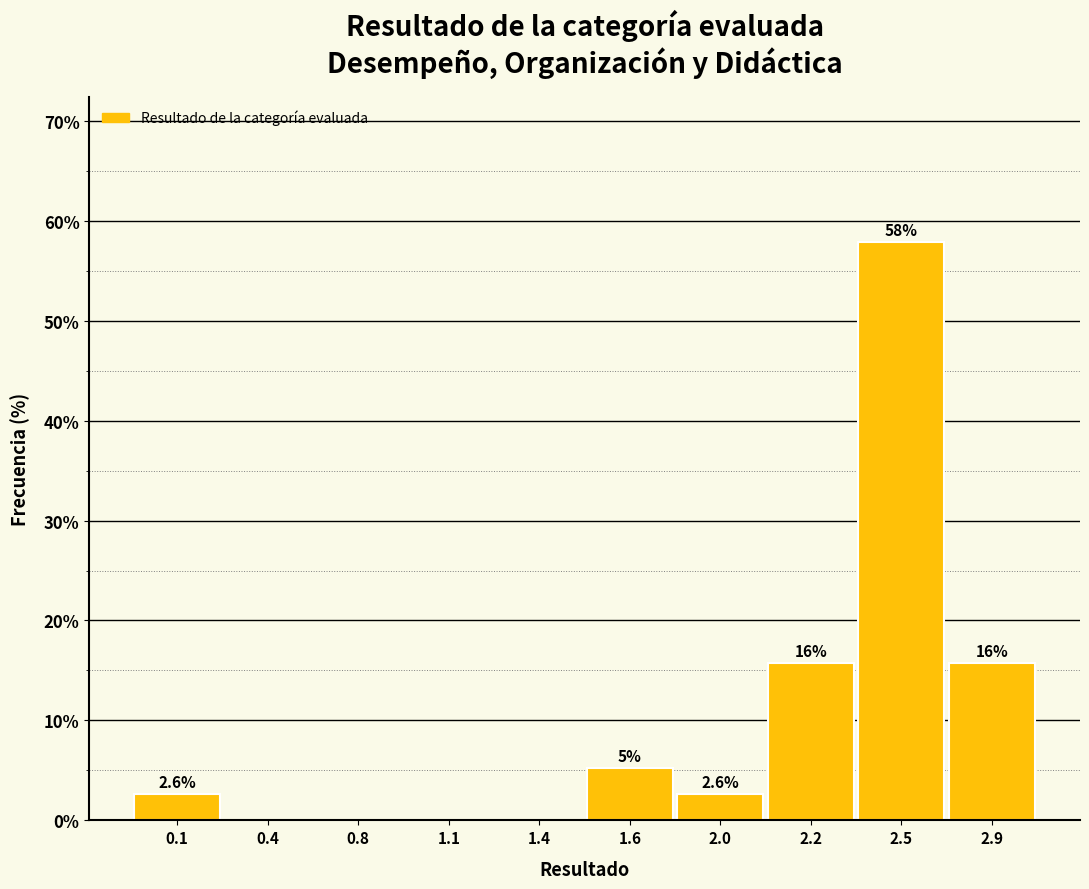

Which has a higher value, 2.0 or 2.2?

2.2